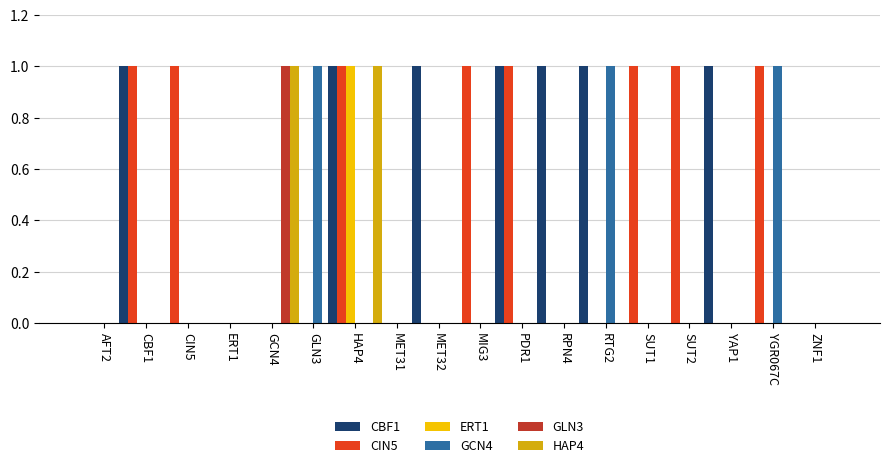

What is the label of the 1st bar from the left?

AFT2